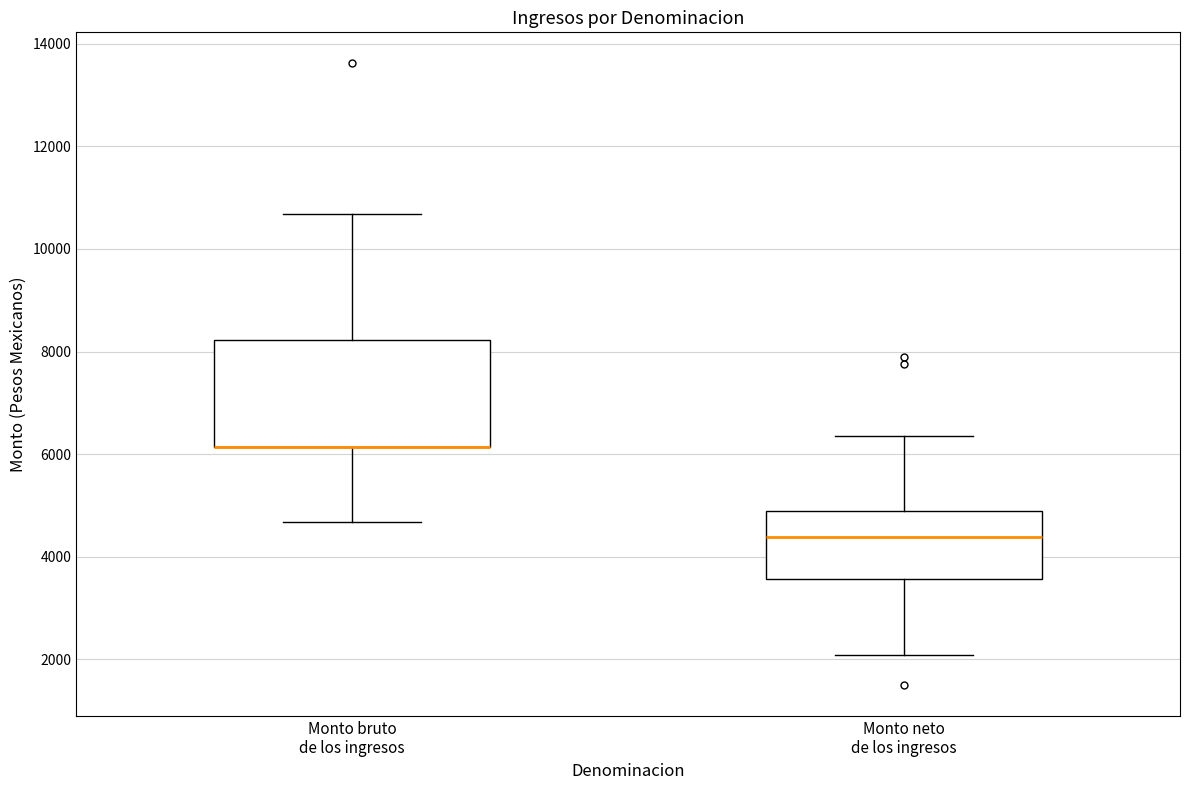

Reading left to right, transcribe this box plot: for each box, give where its median line is, the range the box spans, and where its two whiskers end, as read against the y-axis. The values are not printed on the chart, so give them approximately, as read against the axis.

Monto bruto de los ingresos: median 6200 (drawn on the box's lower edge), box 6200 to 8200, whiskers 4600 to 10600
Monto neto de los ingresos: median 4400, box 3600 to 4800, whiskers 2000 to 6400